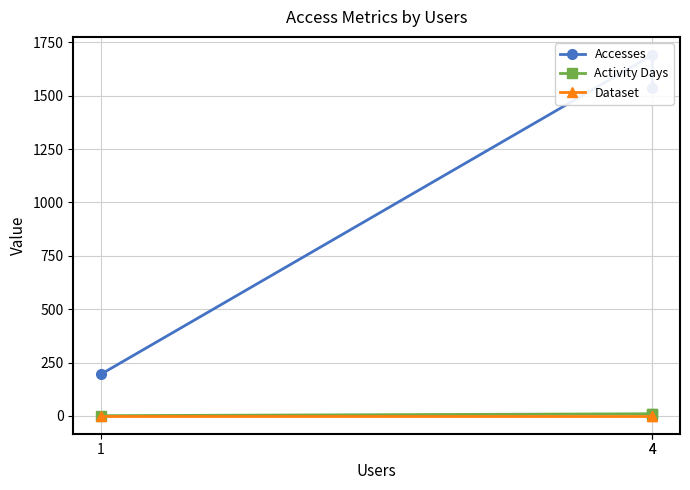

Reading left to right, list all the values displayed in this chart.

Accesses: 4=1538	4=1691	1=195
Activity Days: 4=11	4=10	1=1
Dataset: 4=1	4=1	1=1